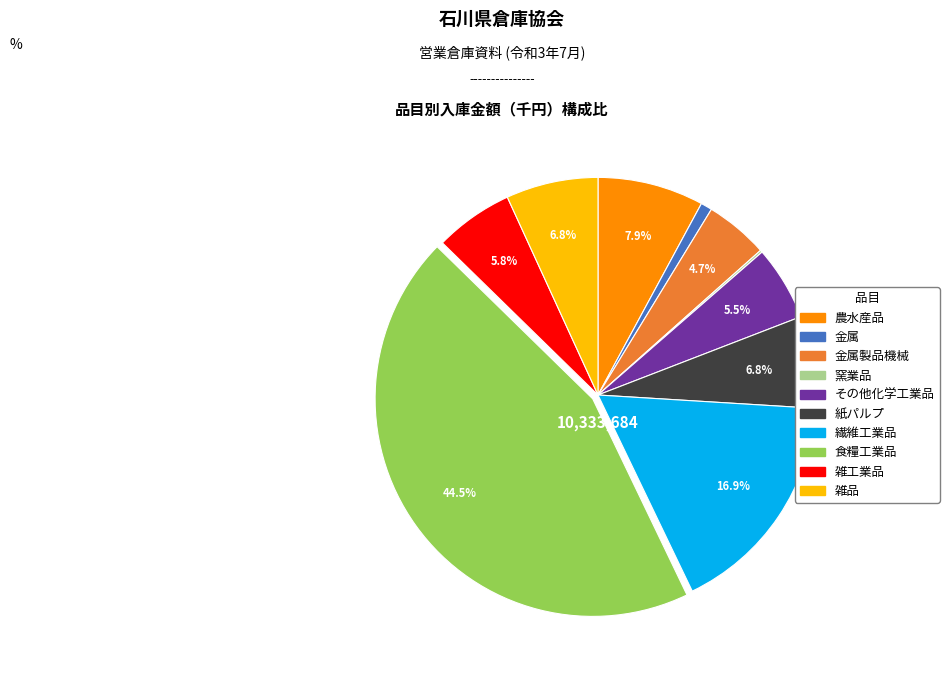

Is there any slice that represents more than half of the pie?

No